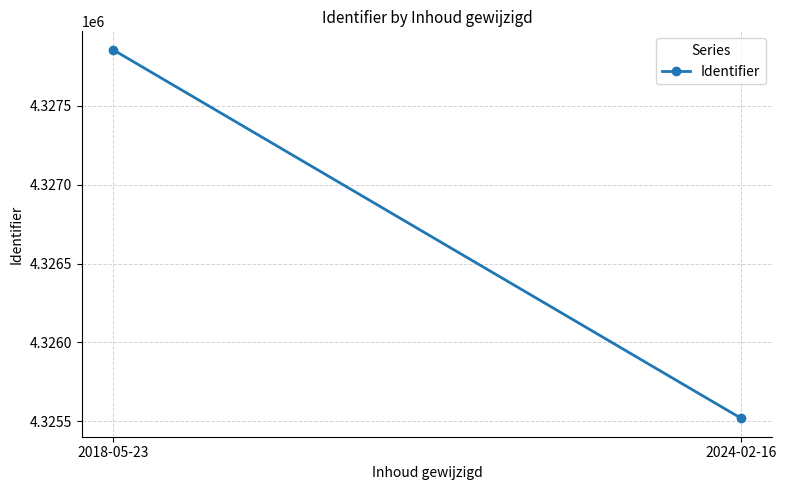

What is the change in value from 2018-05-23 to 2024-02-16?

-2337.8